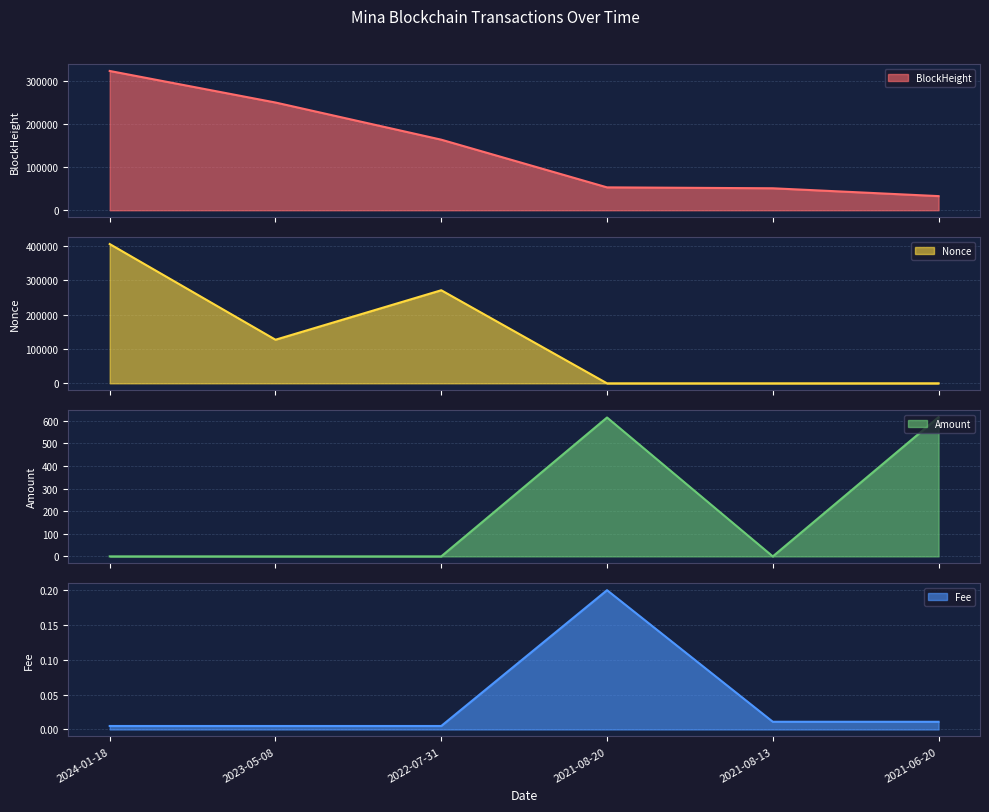

What is the total value across all series at 2021-08-20?

53638.2